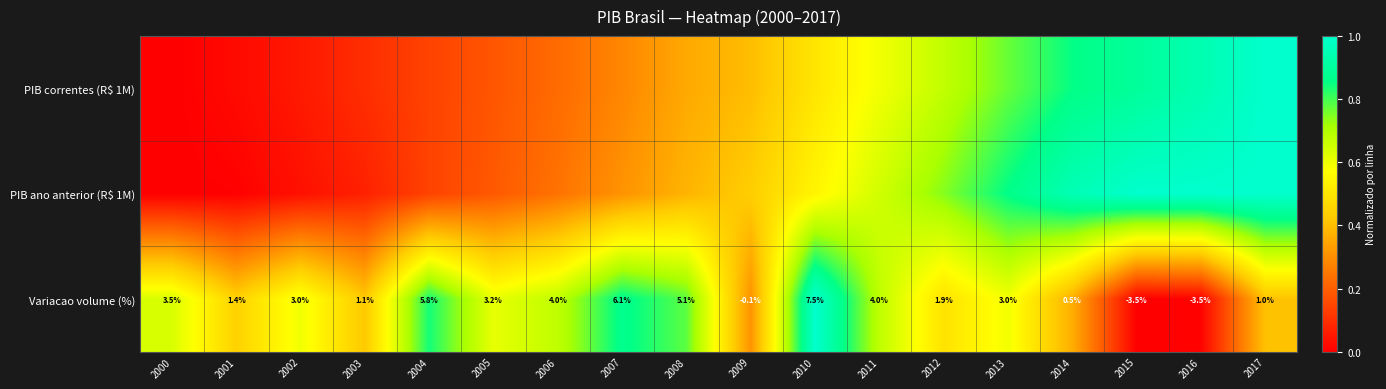

Rank the series at 2008 from lowest to highest value.

PIB correntes (R$ 1M), PIB ano anterior (R$ 1M), Variacao volume (%)